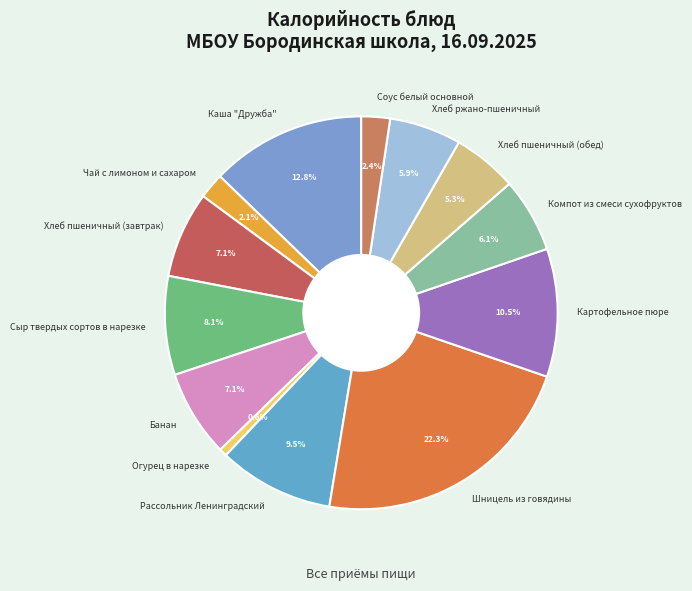

To the nearest percent, what is the combined percentage of Рассольник Ленинградский and Каша "Дружба"?

22%